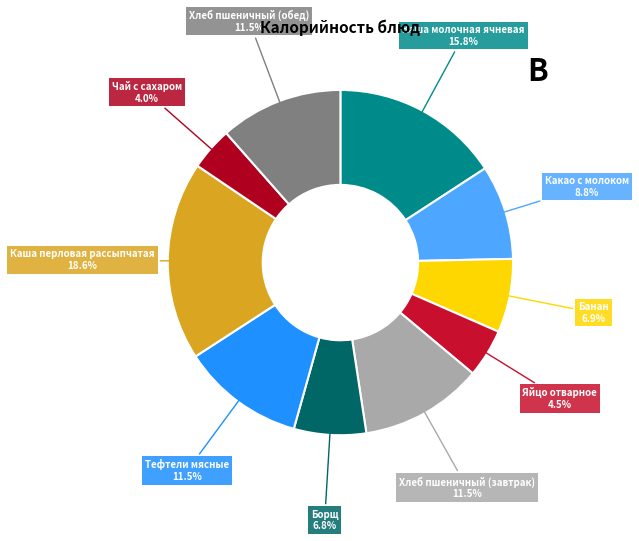

How many slices are in this pie chart?

10